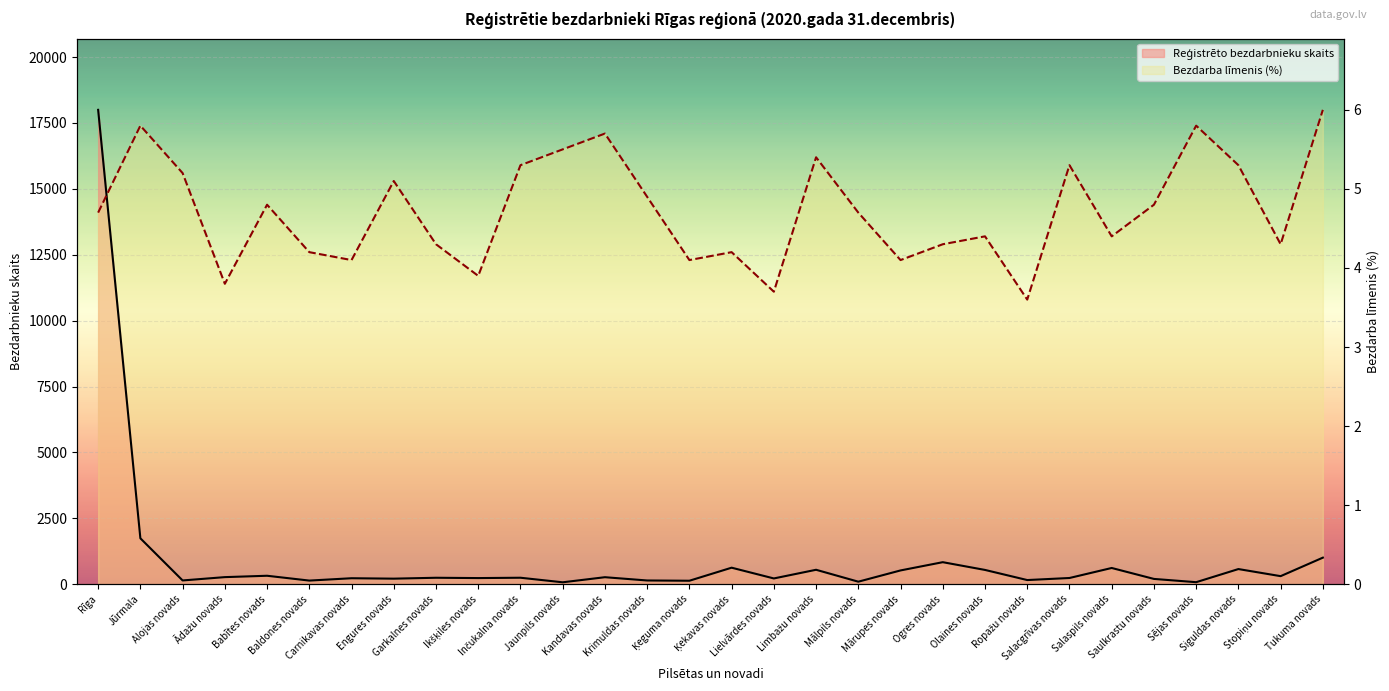

Which label corresponds to the largest value in the chart?

Rīga